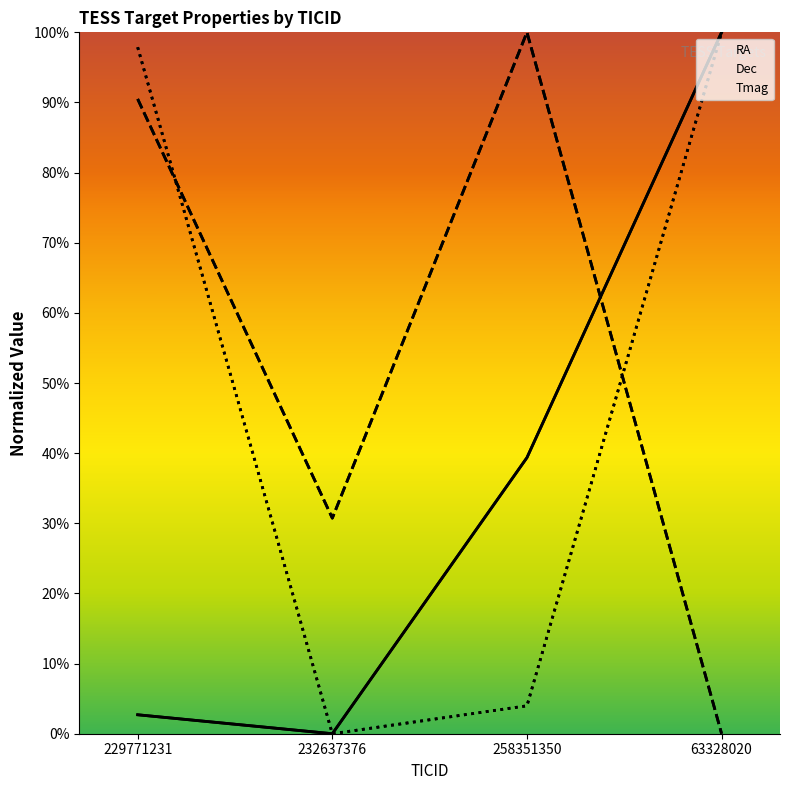

What is the average value of the Dec series?

55.3